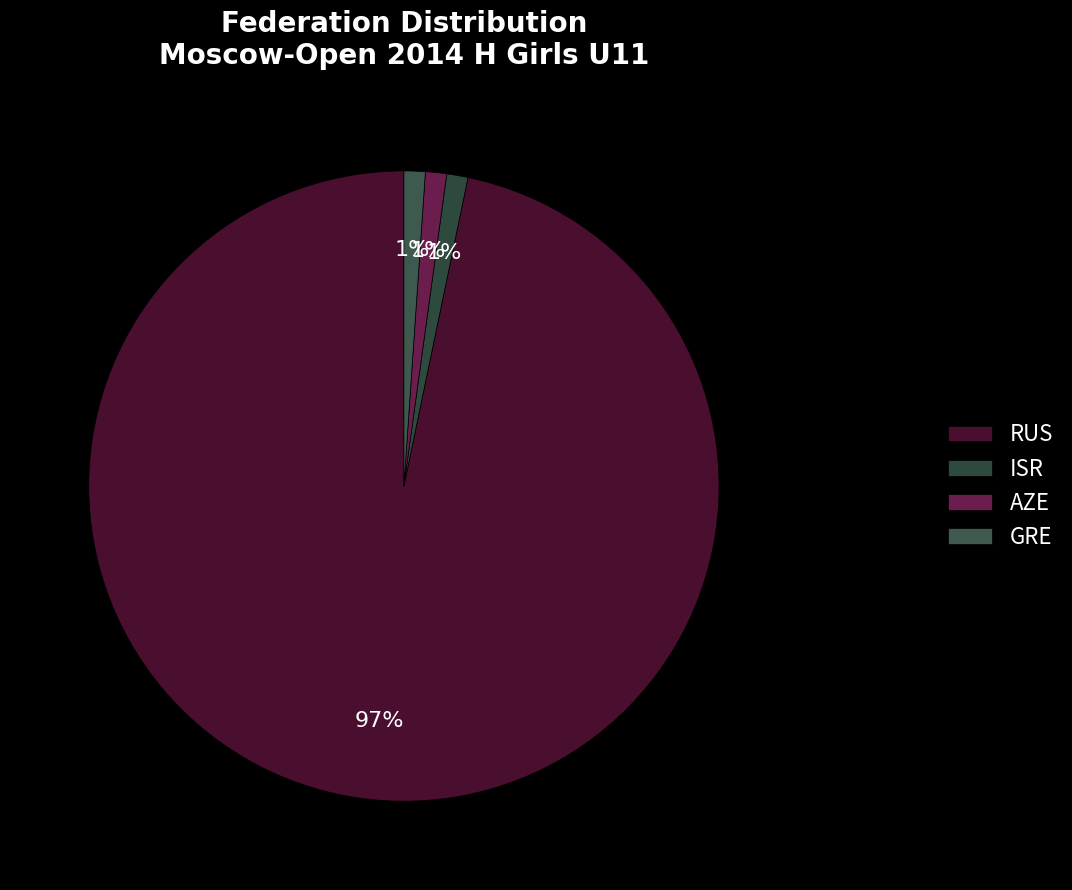

Count the number of slices in the pie.

4